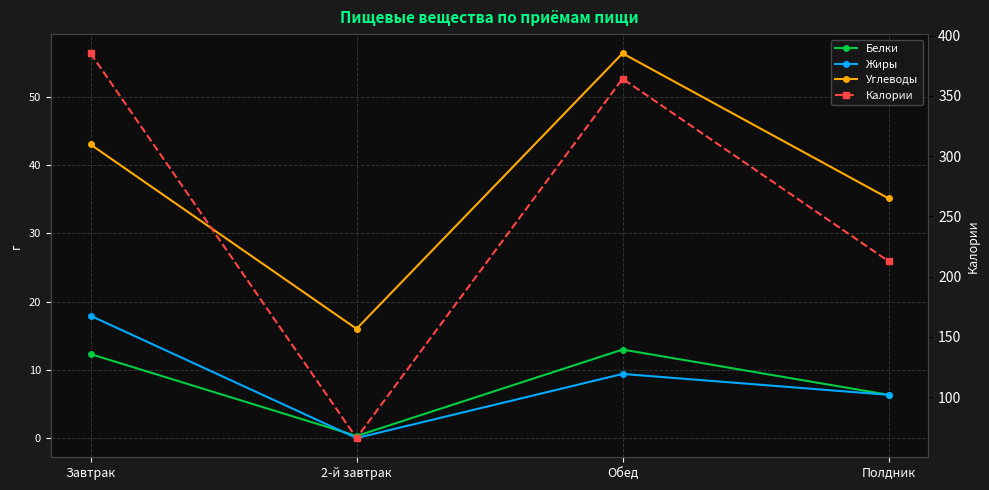

The value of Белки at Полдник is 6.3. True or false?

True